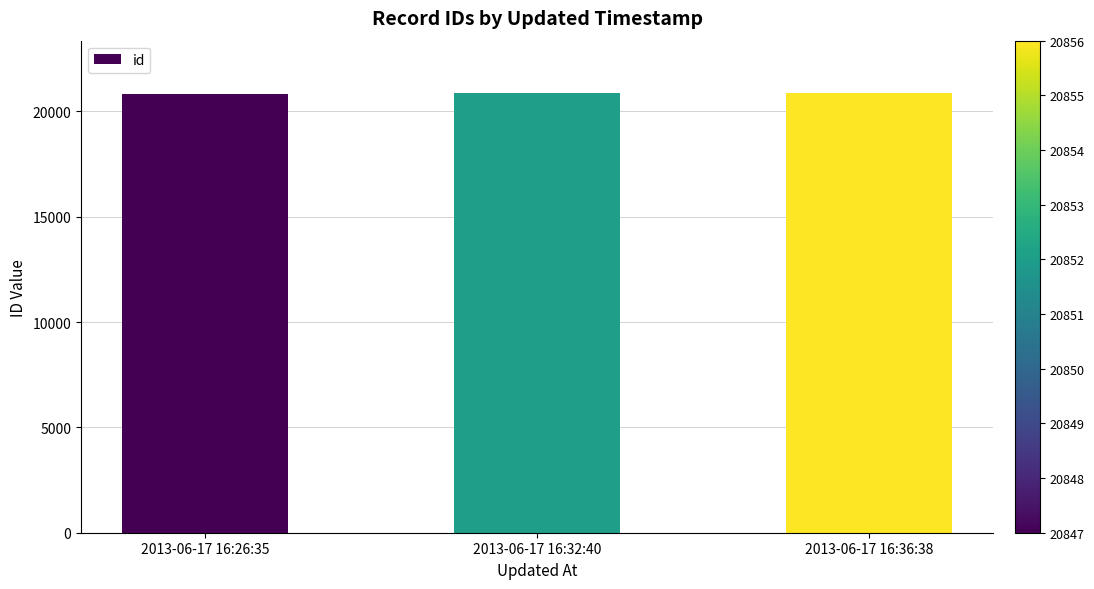

What is the label of the 1st bar from the left?

2013-06-17 16:26:35